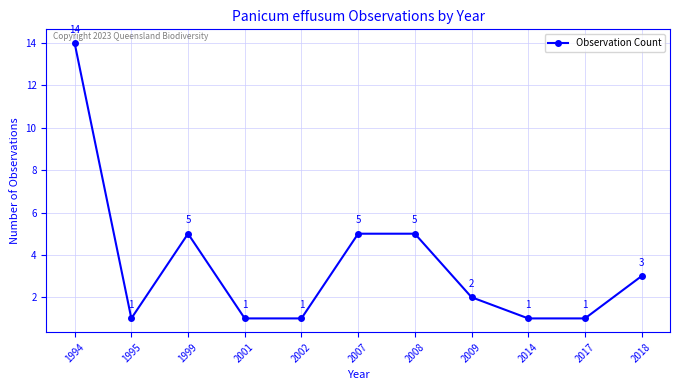

What is the sum of the values at 2001 and 2017?

2